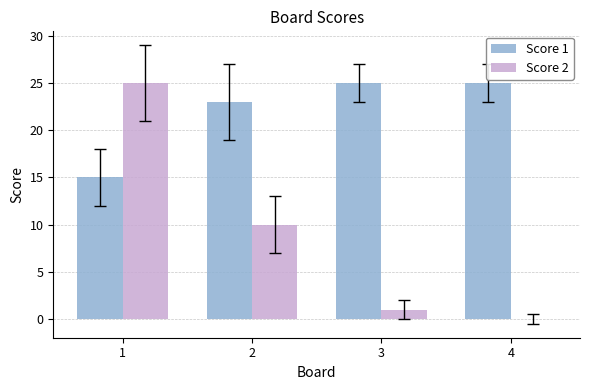

Is the value of Score 1 at 3 greater than the value of Score 2 at 2?

Yes